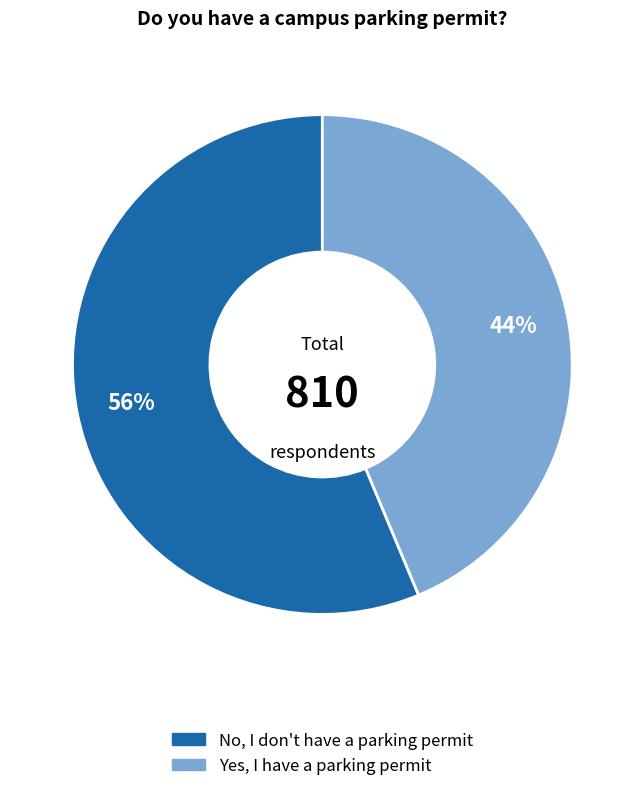

Is there a majority slice in this chart?

Yes